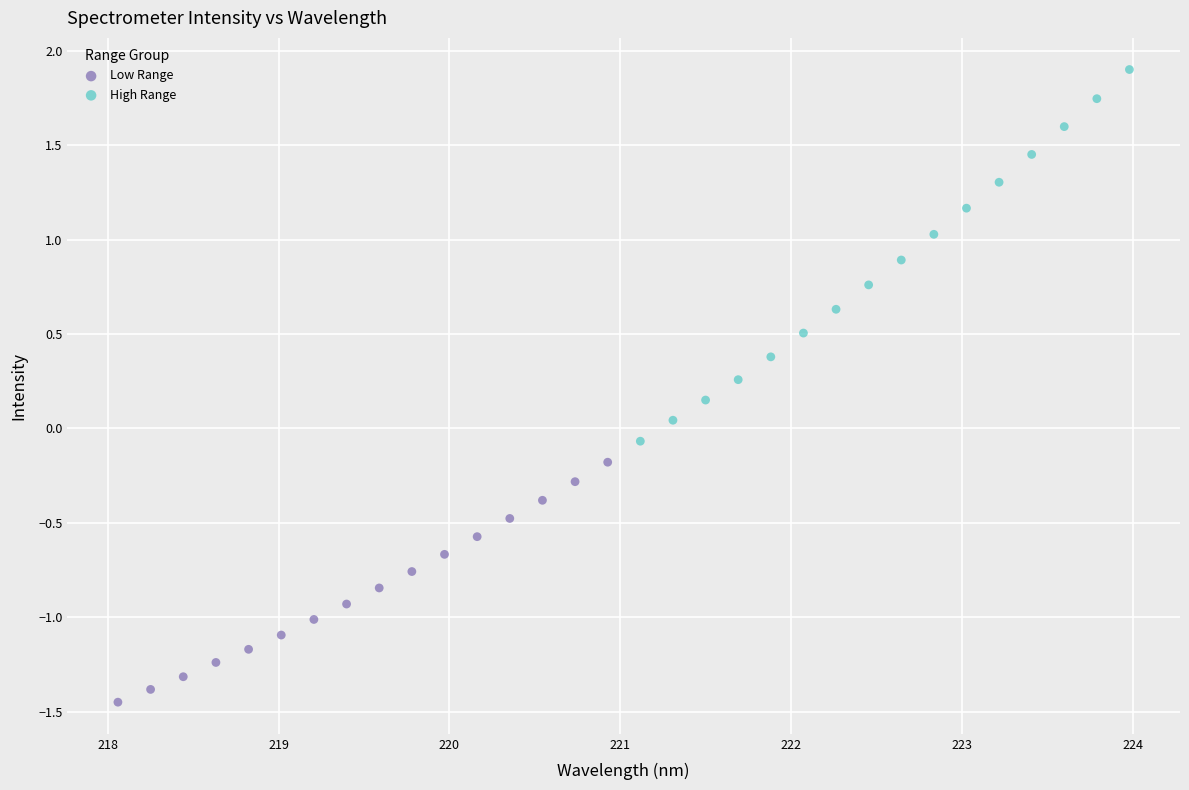

Which series contains the lowest Y value?

Low Range